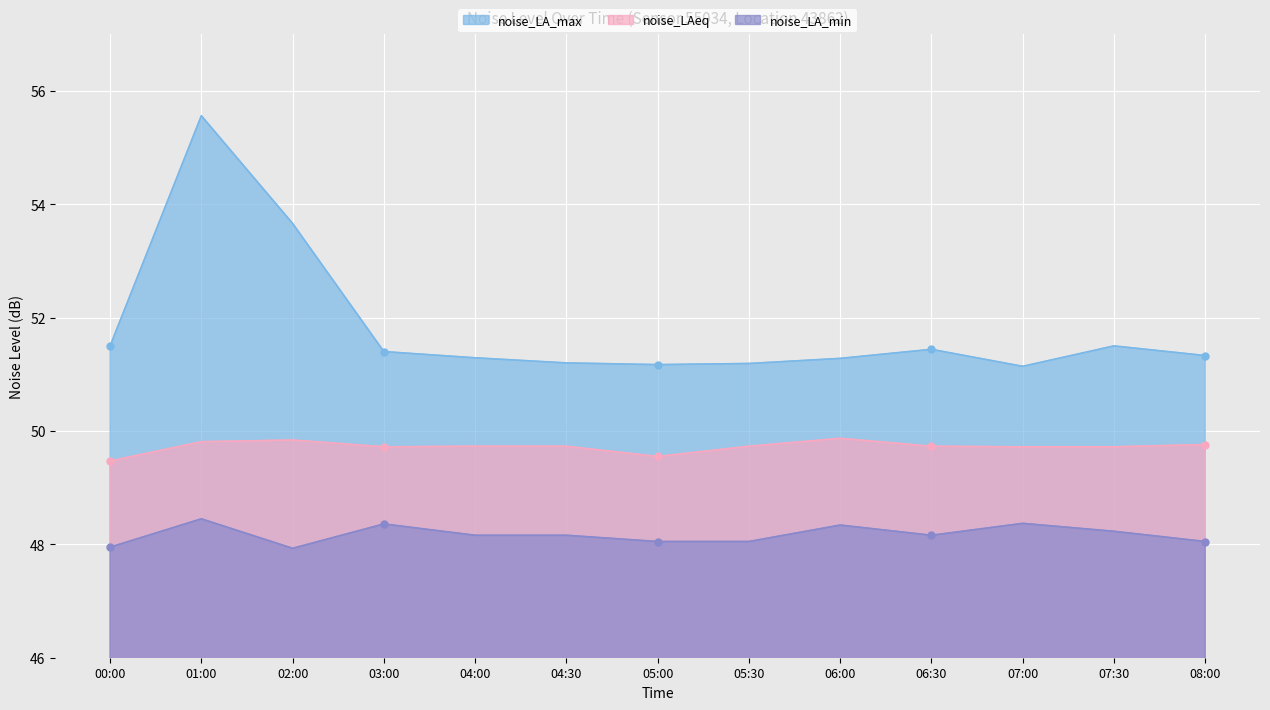

What are all the series names shown in the legend?

noise_LA_max, noise_LAeq, noise_LA_min